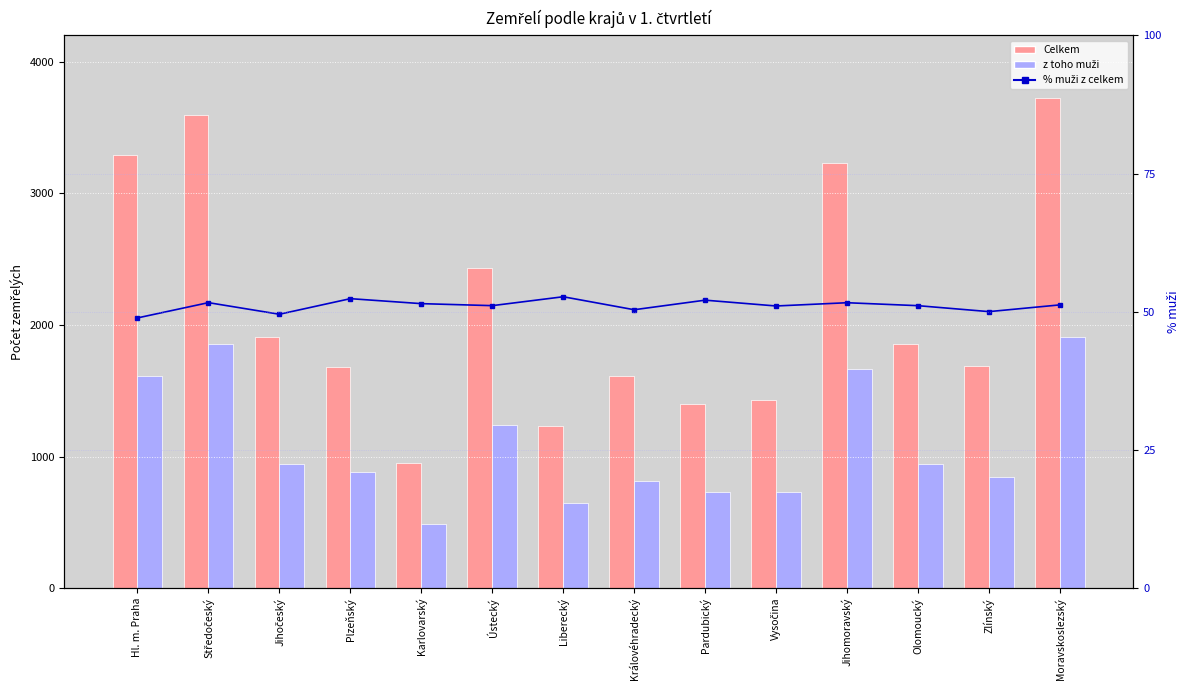

Does the chart contain any negative values?

No